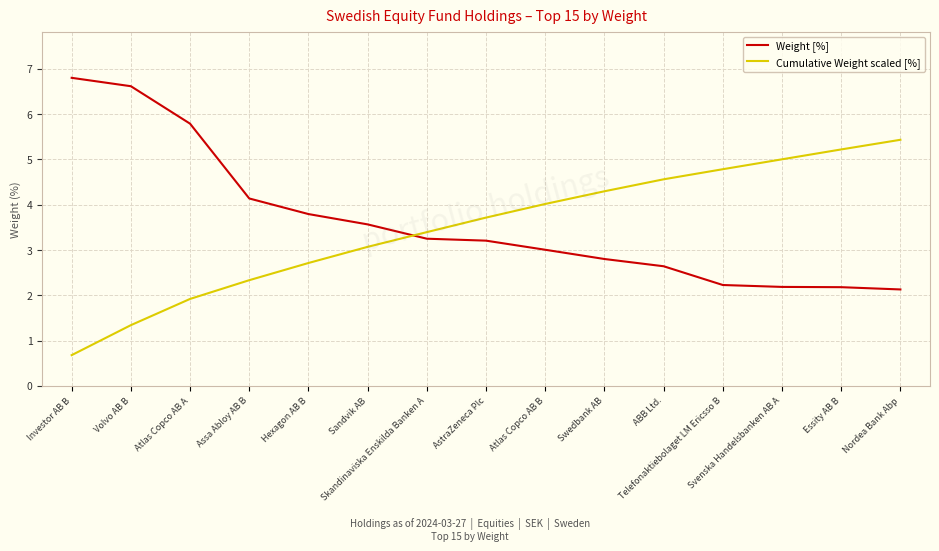

How many lines are shown in the chart?

2